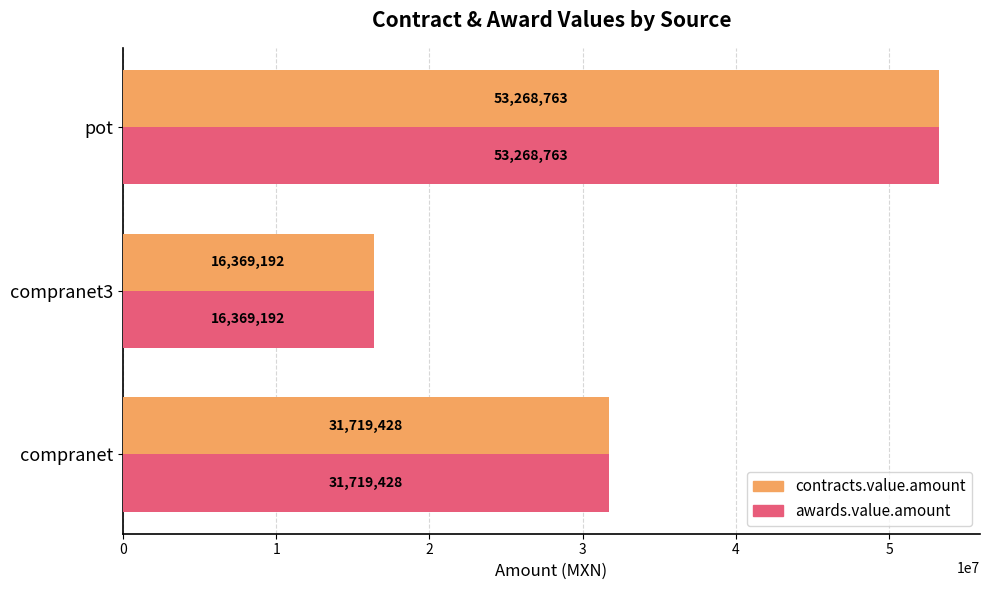

Is it true that contracts.value.amount equals 16369191.9 at compranet3?

True